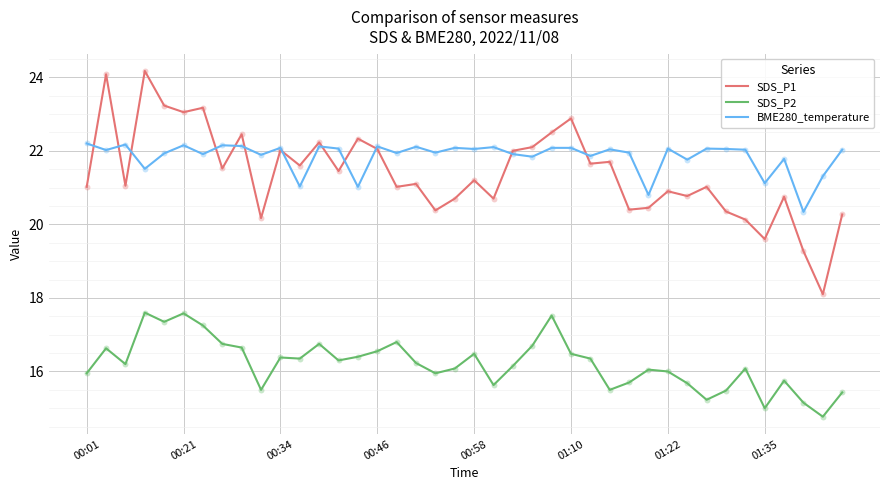

At how many categories does at least one series exceed 23?

5